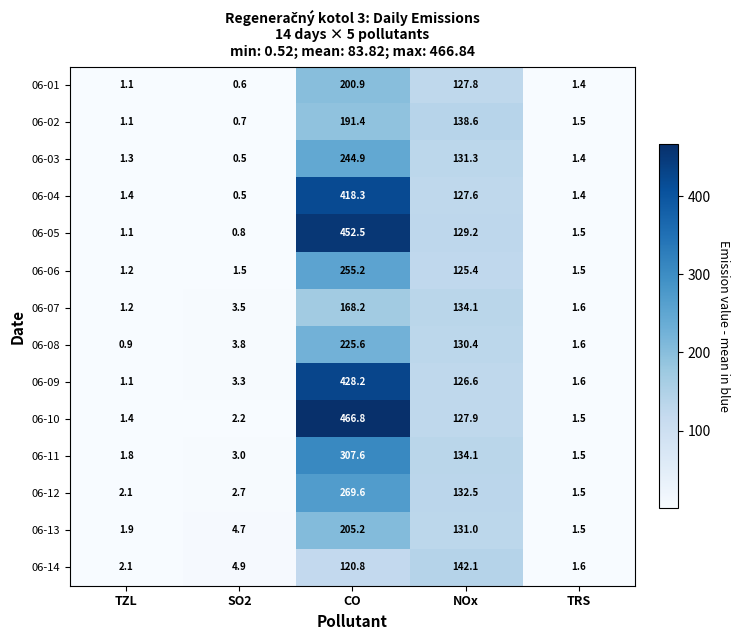

Which label corresponds to the largest value in the chart?

CO